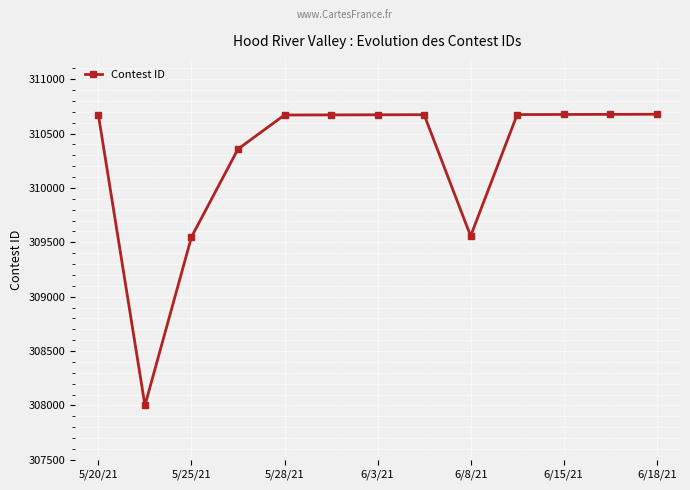

What is the value of the 11th point from the left?

310676